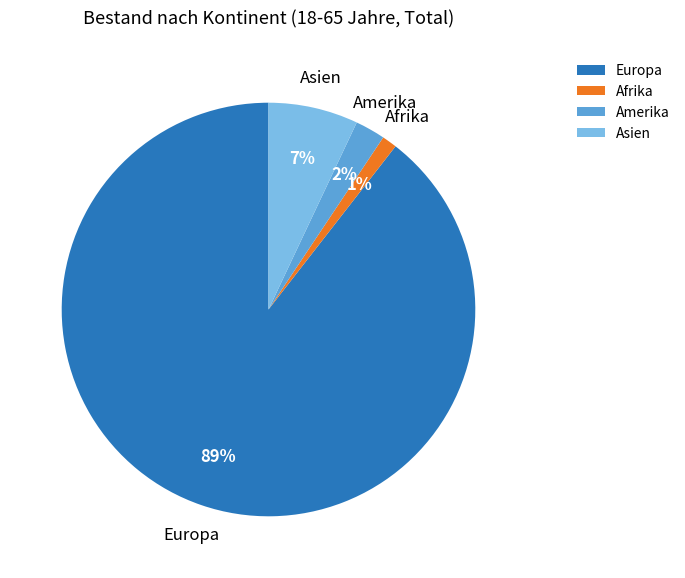

To the nearest percent, what is the average slice percentage?

25%